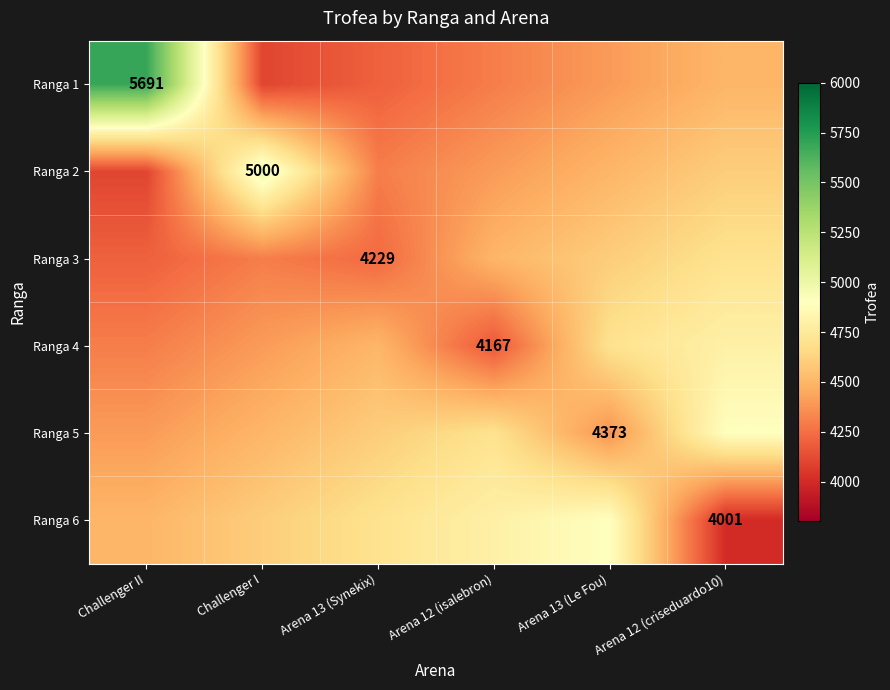

The value of Ranga 2 at Challenger I is 2332. True or false?

False